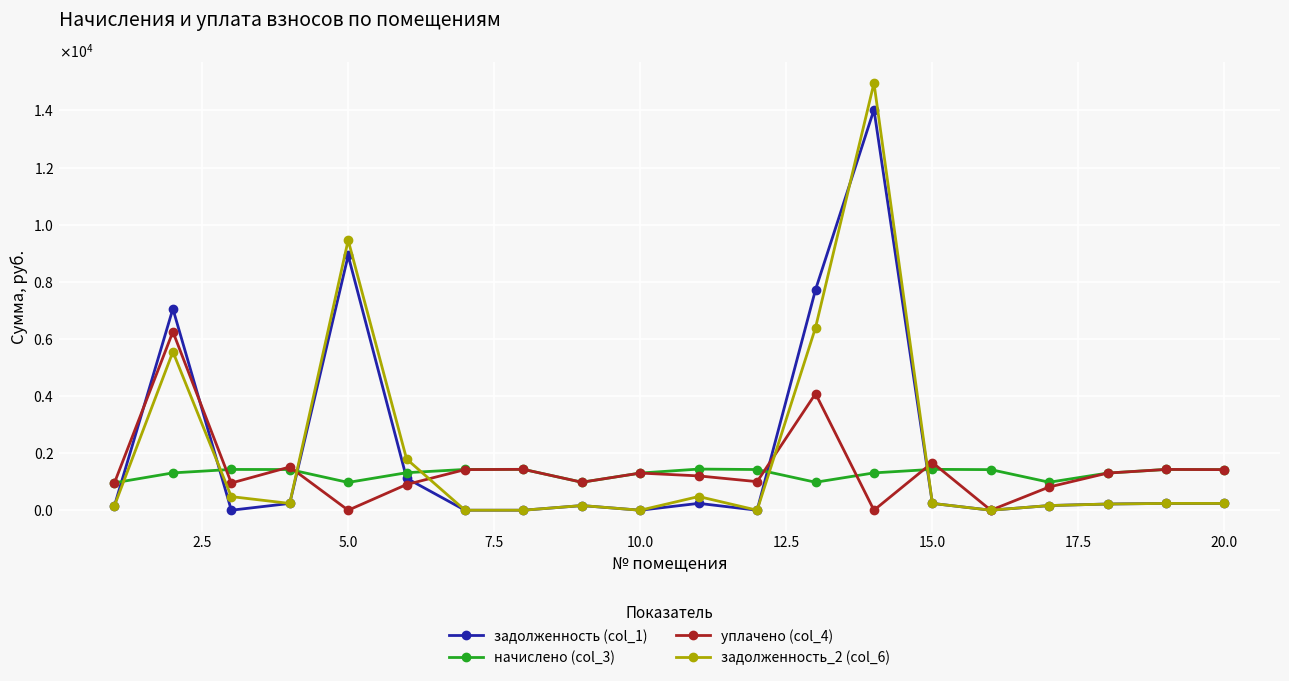

What are all the series names shown in the legend?

задолженность (col_1), начислено (col_3), уплачено (col_4), задолженность_2 (col_6)